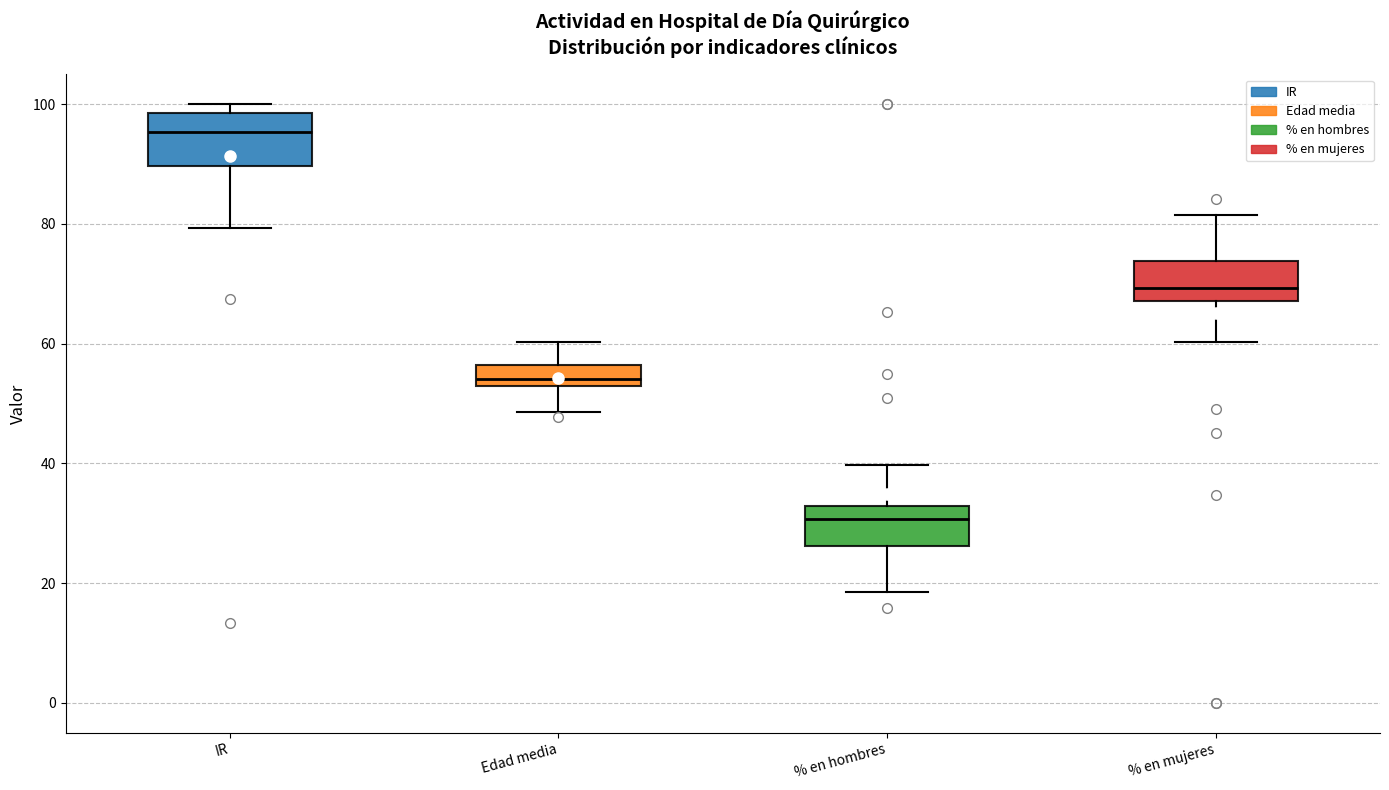

Reading left to right, read every box against the y-axis: the position of its median line, the range the box covers, and the ends of its whiskers. The values are not printed on the chart, so give them approximately, as read against the axis.

IR: median 96, box 90 to 98, whiskers 80 to 100
Edad media: median 54, box 52 to 56, whiskers 48 to 60
% en hombres: median 30, box 26 to 32, whiskers 18 to 40
% en mujeres: median 70, box 68 to 74, whiskers 60 to 82